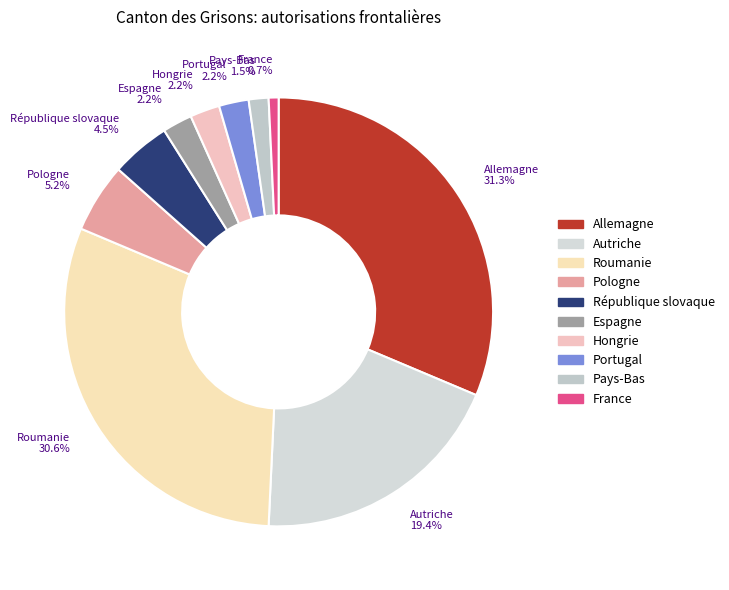

How much of the chart is everything except Portugal 2.2%?

97.8%